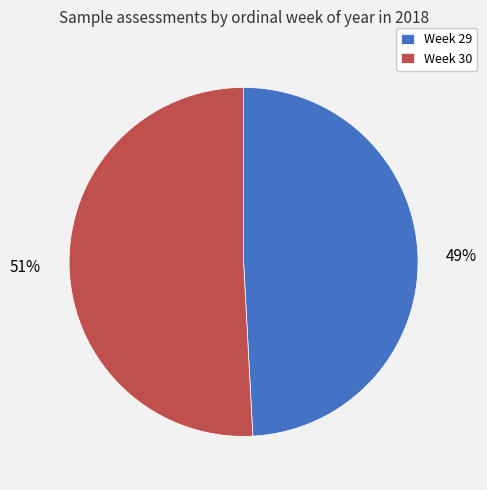

What is the largest slice in the pie chart?

Week 30